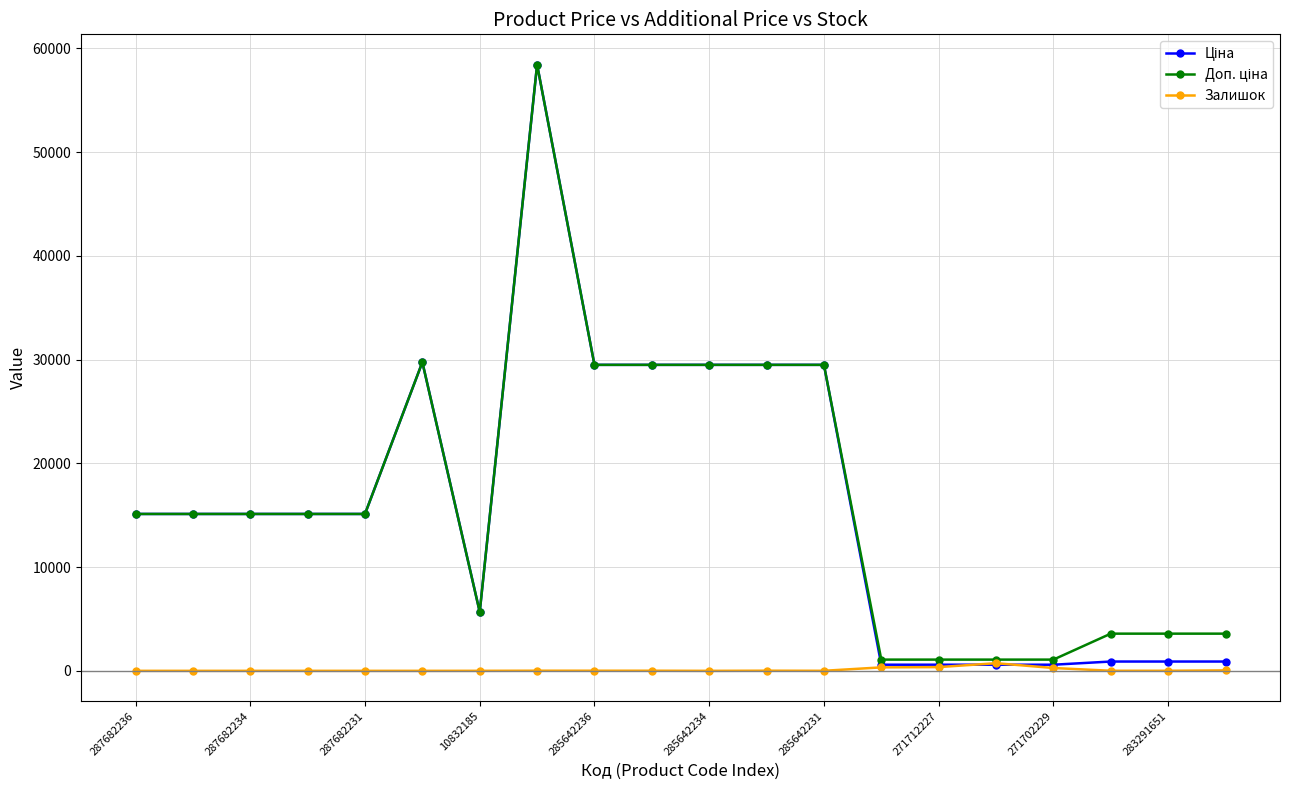

True or false: Залишок has more than 0 points higher than both neighbors.

True